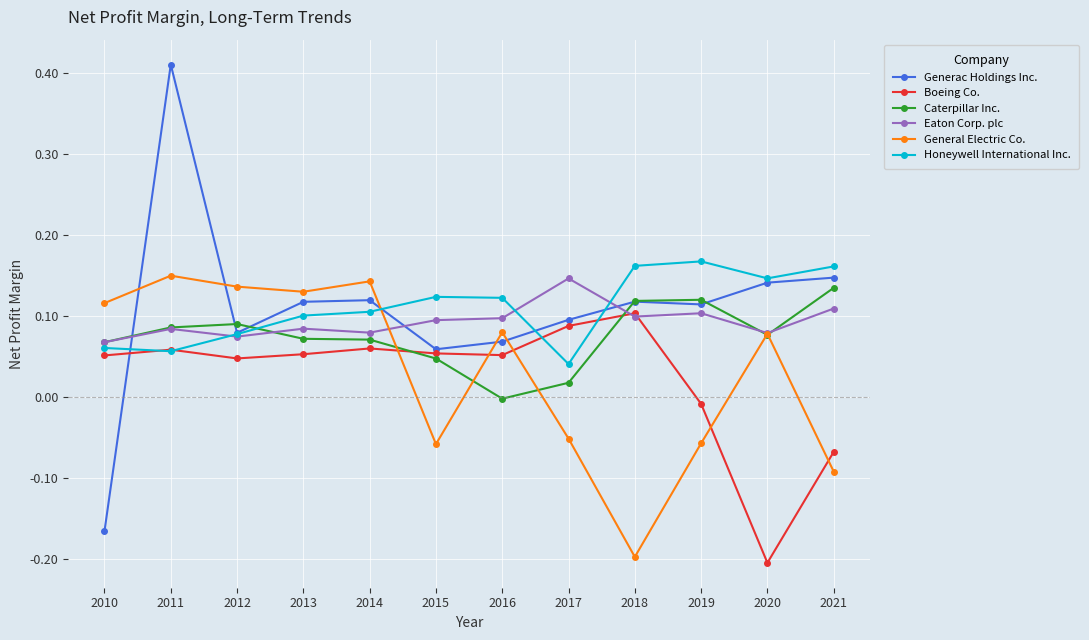

How many lines are shown in the chart?

6